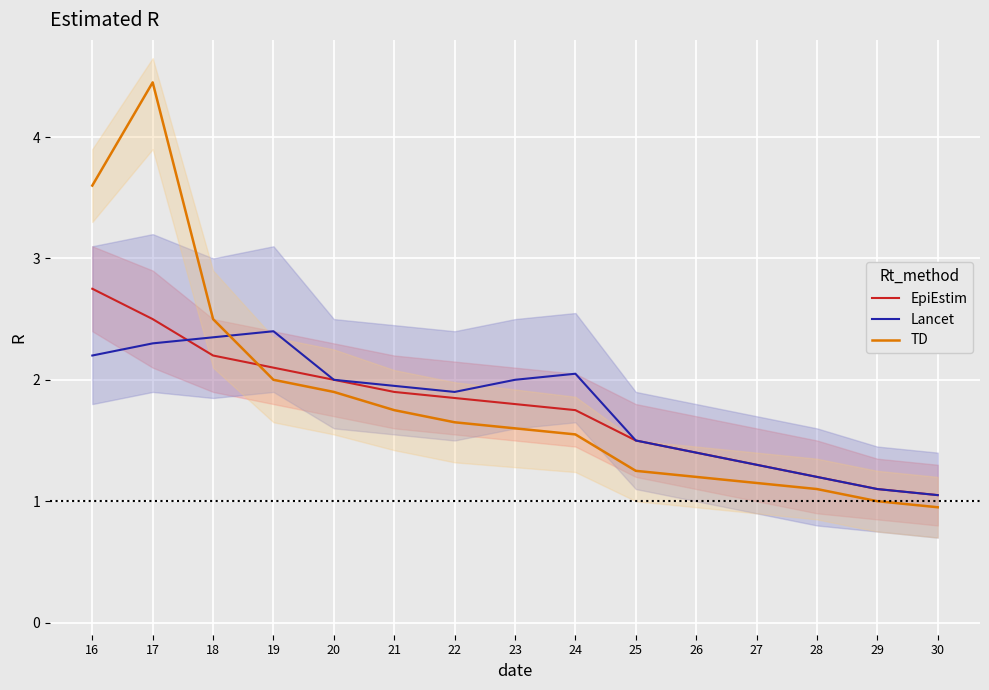

Reading left to right, extract all data points from this chart.

EpiEstim: 16=2.8	17=2.5	18=2.2	19=2.1	20=2.0	21=1.9	22=1.9	23=1.8	24=1.8	25=1.5	26=1.4	27=1.3	28=1.2	29=1.1	30=1.1
Lancet: 16=2.2	17=2.3	18=2.4	19=2.4	20=2.0	21=1.9	22=1.9	23=2.0	24=2.0	25=1.5	26=1.4	27=1.3	28=1.2	29=1.1	30=1.1
TD: 16=3.6	17=4.5	18=2.5	19=2.0	20=1.9	21=1.8	22=1.6	23=1.6	24=1.6	25=1.2	26=1.2	27=1.1	28=1.1	29=1.0	30=0.9